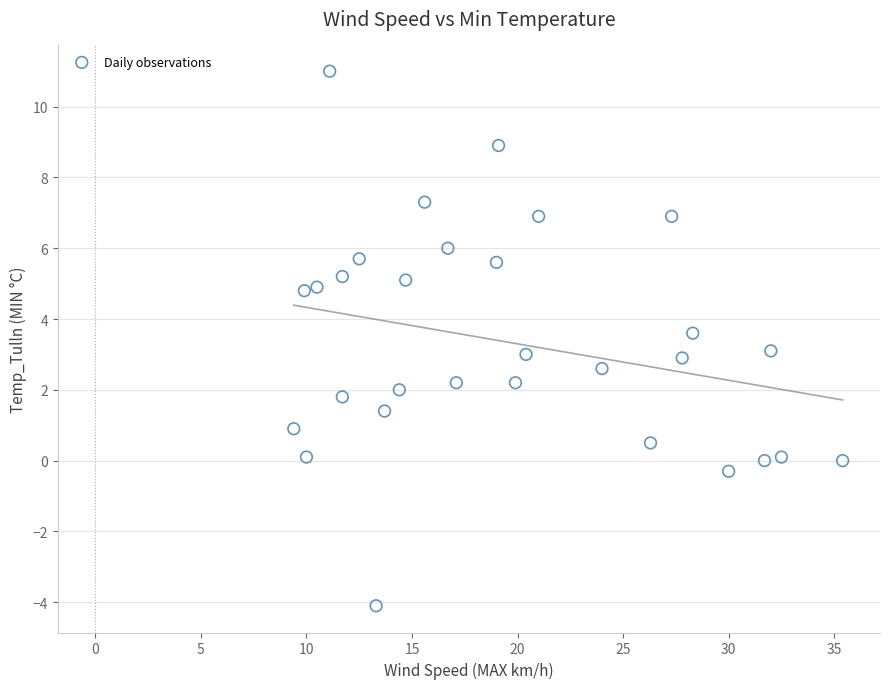

What is the range of Y values (max minus min)?

15.1